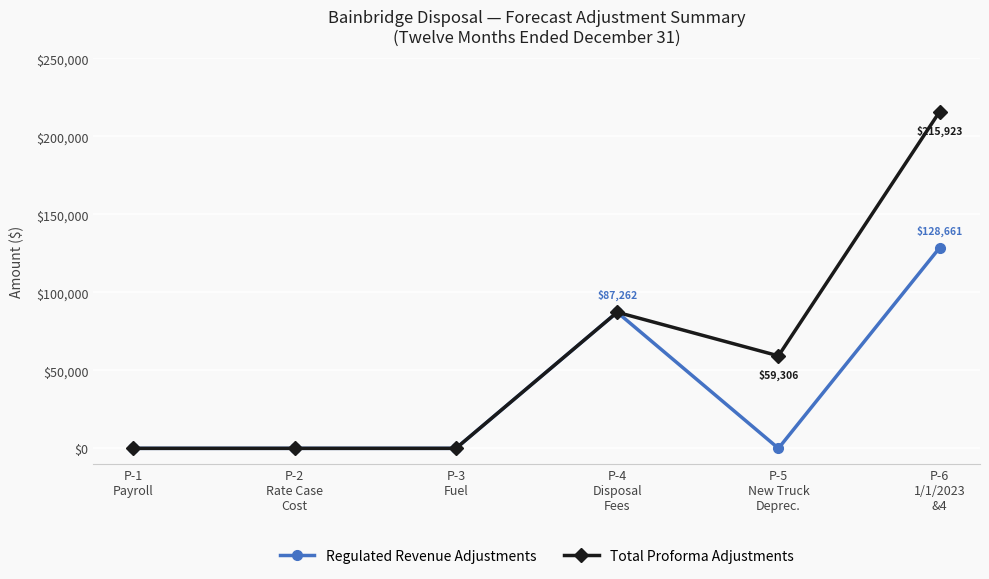

How many lines are shown in the chart?

2